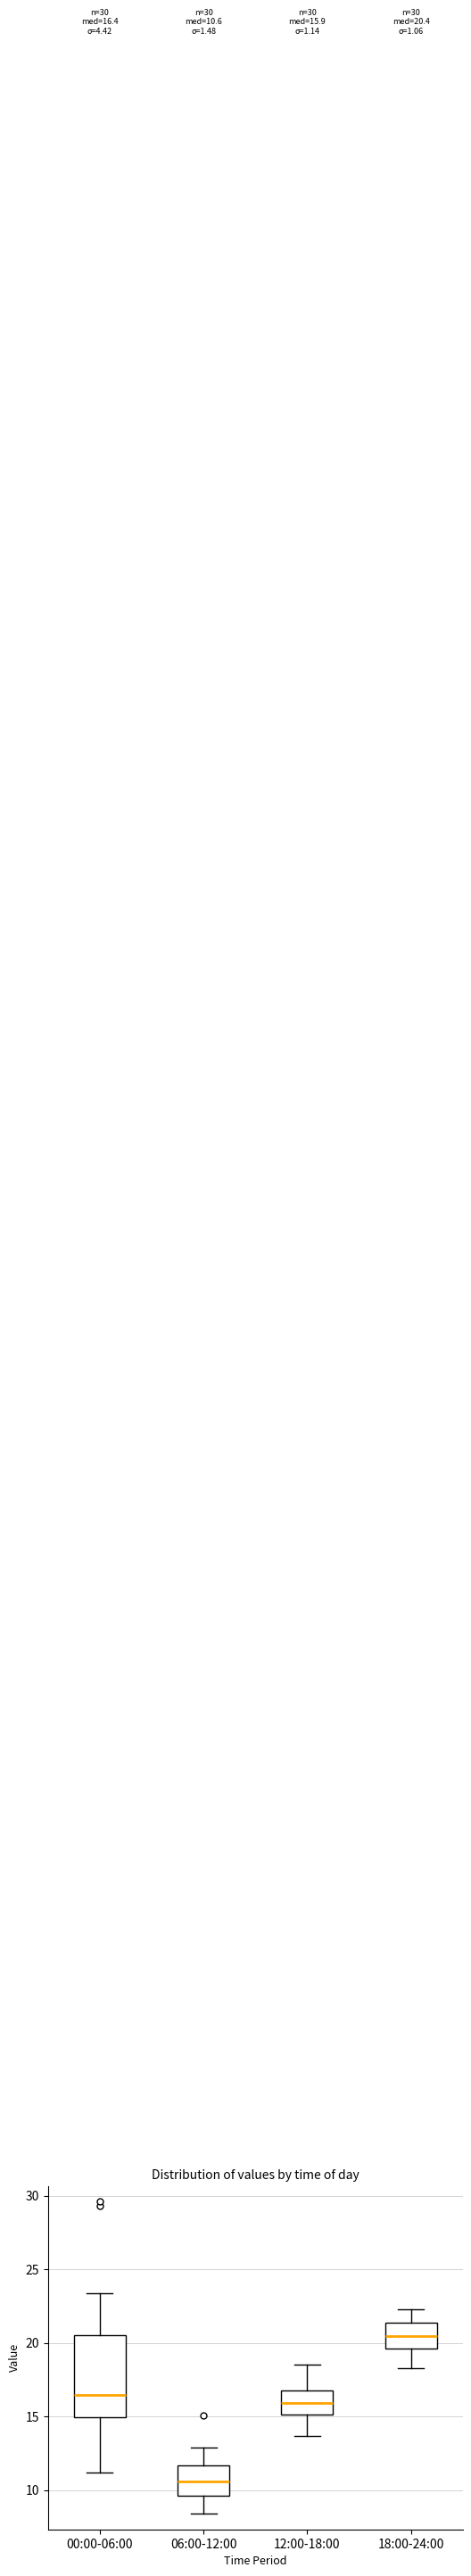

Which box's median line is the highest?

18:00-24:00